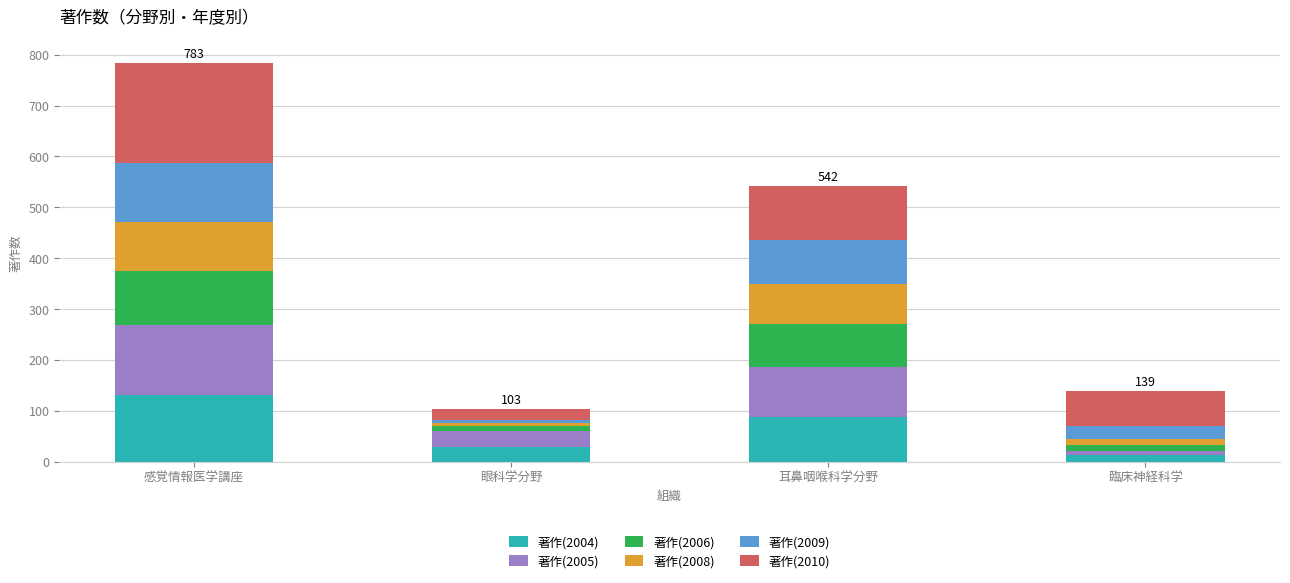

Reading right to left, transcribe the values for 著作(2004).

14	88	29	131